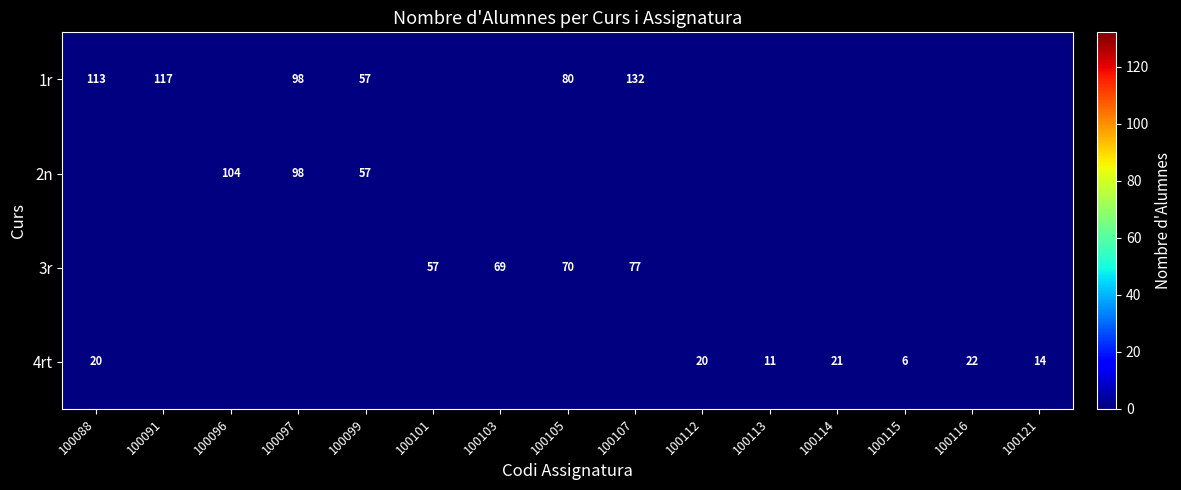

How many categories are shown in the chart?

15